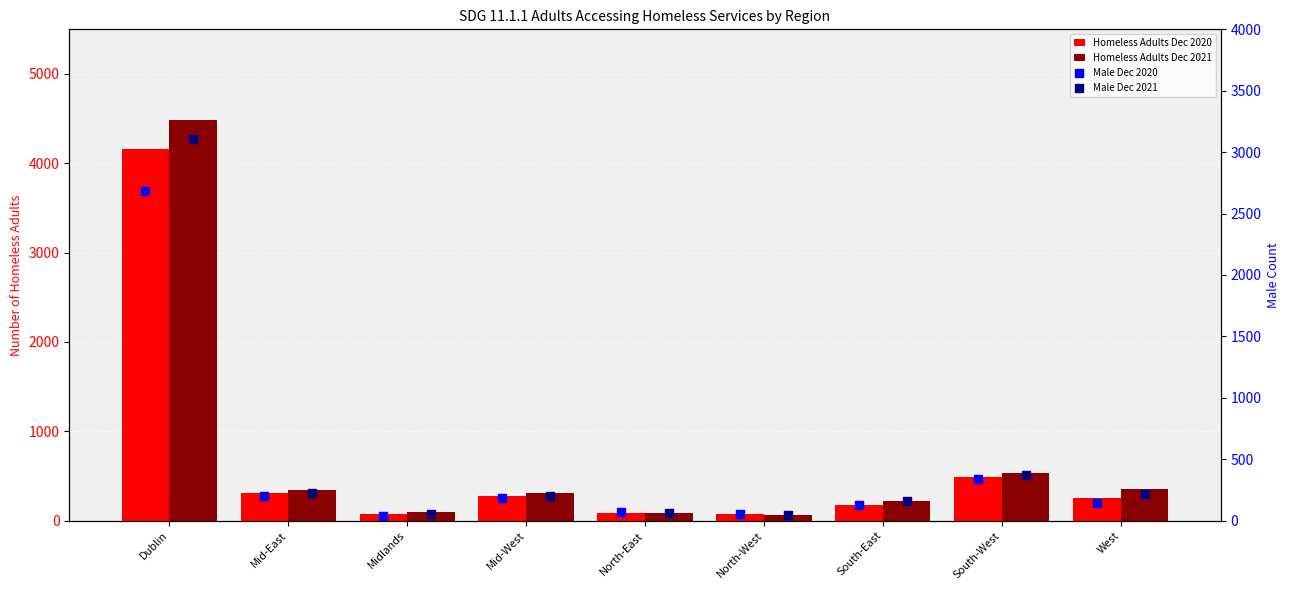

Which series contains the lowest Y value?

Male Dec 2020